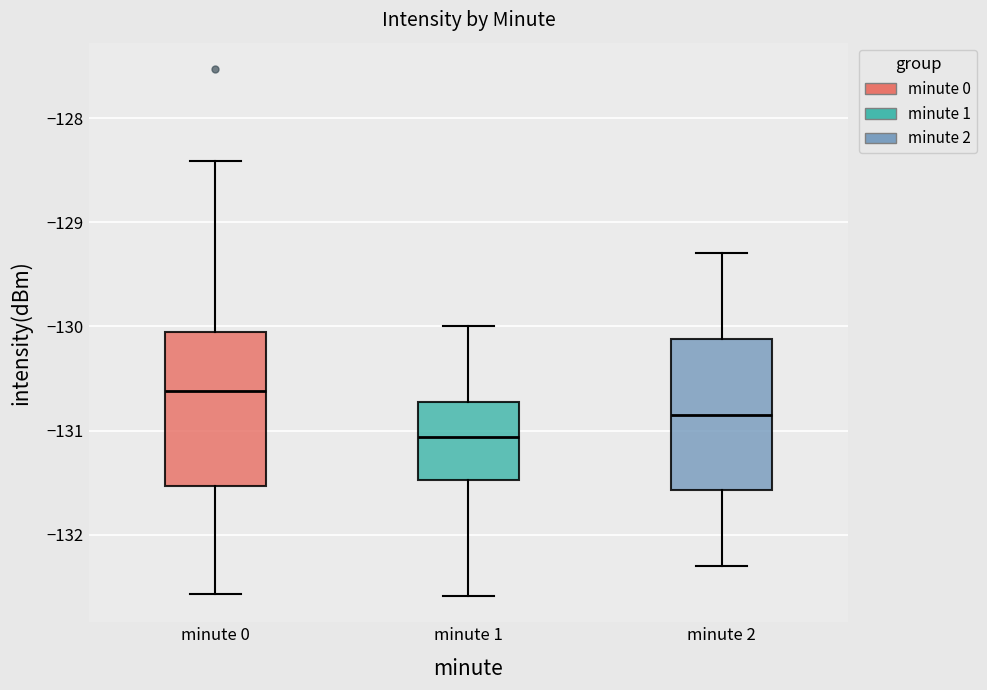

Reading left to right, transcribe this box plot: for each box, give where its median line is, the range the box spans, and where its two whiskers end, as read against the y-axis. The values are not printed on the chart, so give them approximately, as read against the axis.

minute 0: median -130.6, box -131.5 to -130.1, whiskers -132.6 to -128.4
minute 1: median -131.1, box -131.5 to -130.7, whiskers -132.6 to -130.0
minute 2: median -130.8, box -131.6 to -130.1, whiskers -132.3 to -129.3